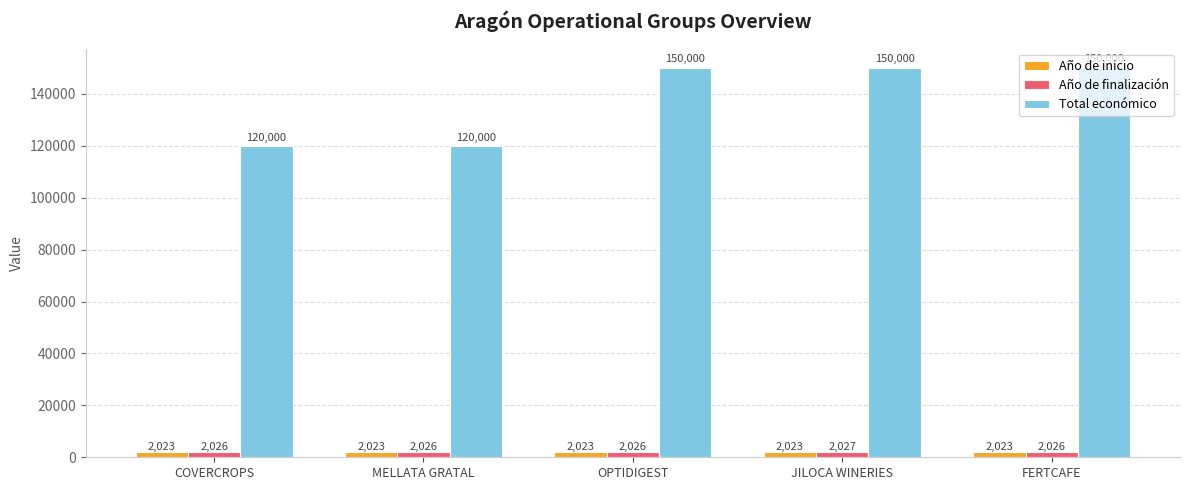

Count the number of categories in the chart.

5